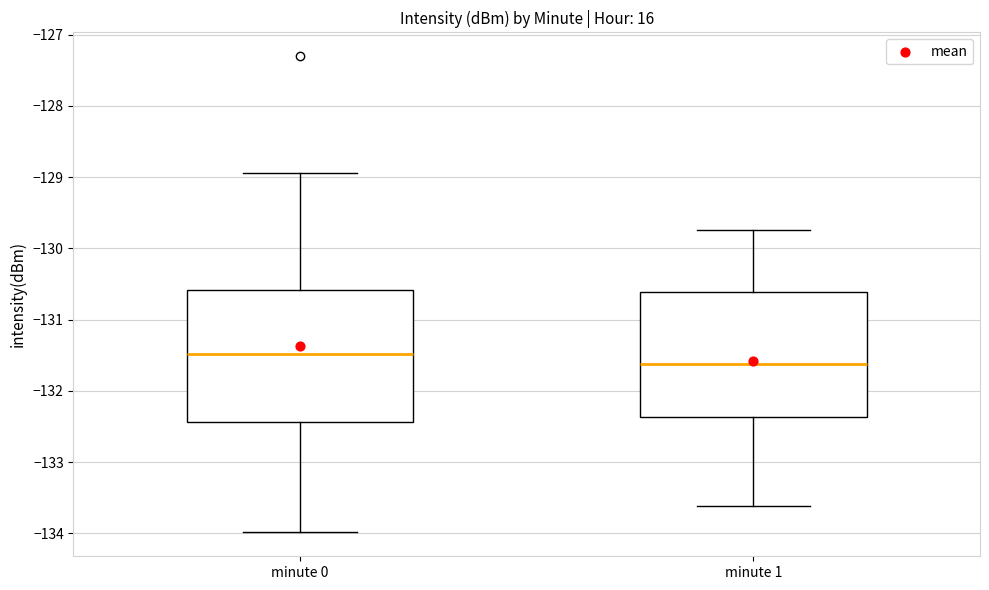

Which box has the lowest median line?

minute 1